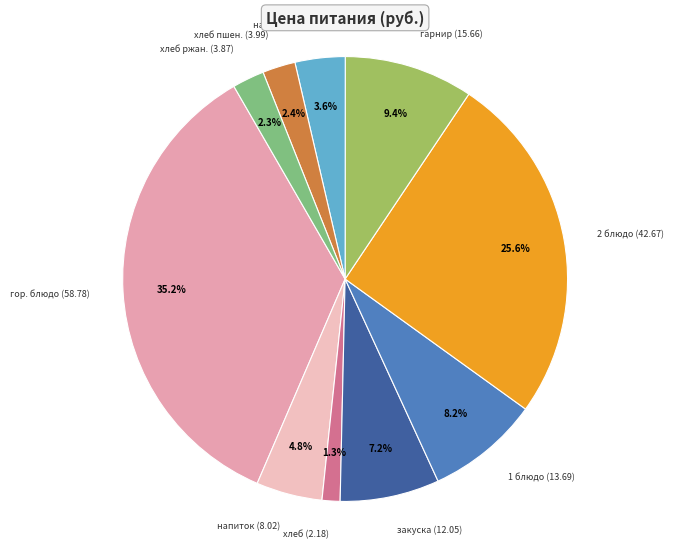

Count the number of slices in the pie.

10